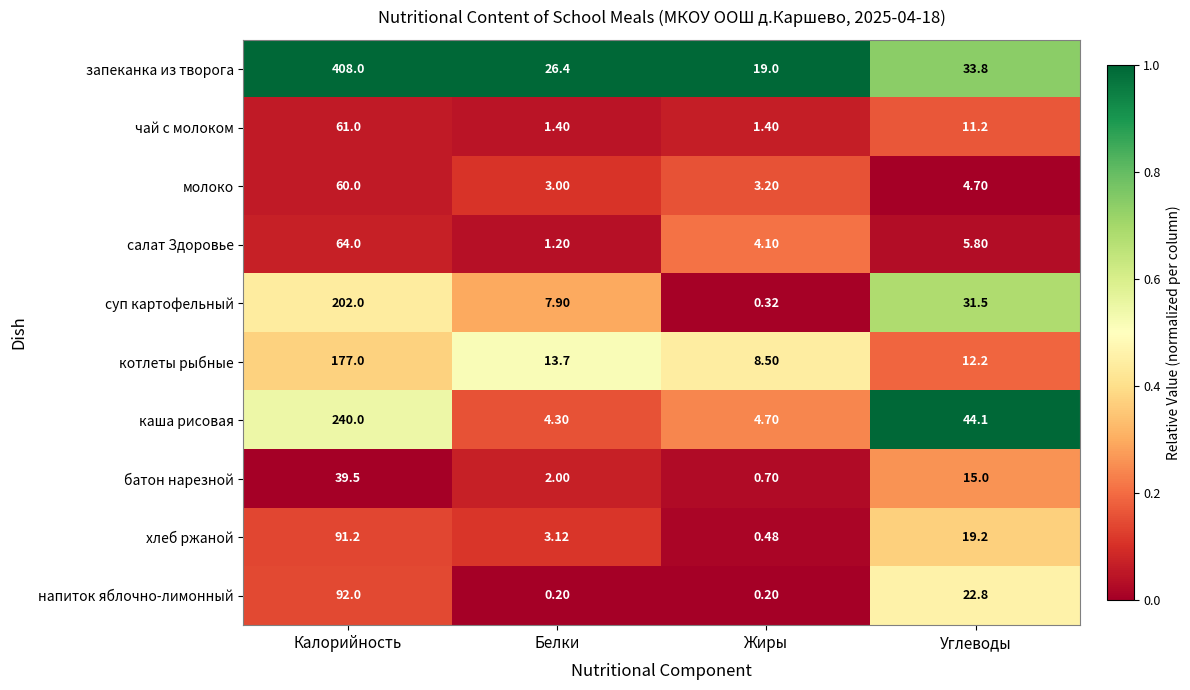

Between Белки and Углеводы, which series saw the biggest shift?

каша рисовая